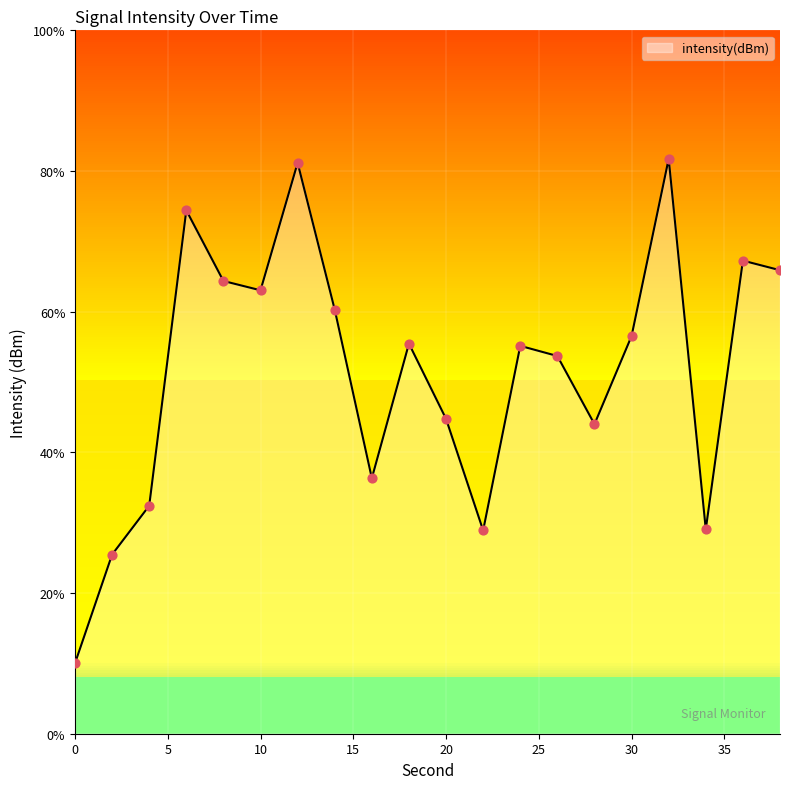

What is the change in value from 4 to 8?

+8.0